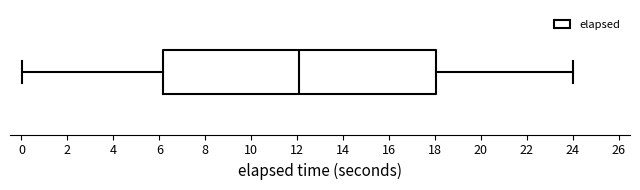

Read this box plot against the x-axis: the position of the median line, the range covered by the box, and the ends of both whiskers. The values are not printed on the chart, so give them approximately, as read against the axis.

median 12.2, box 6.2 to 18.0, whiskers 0.0 to 24.0